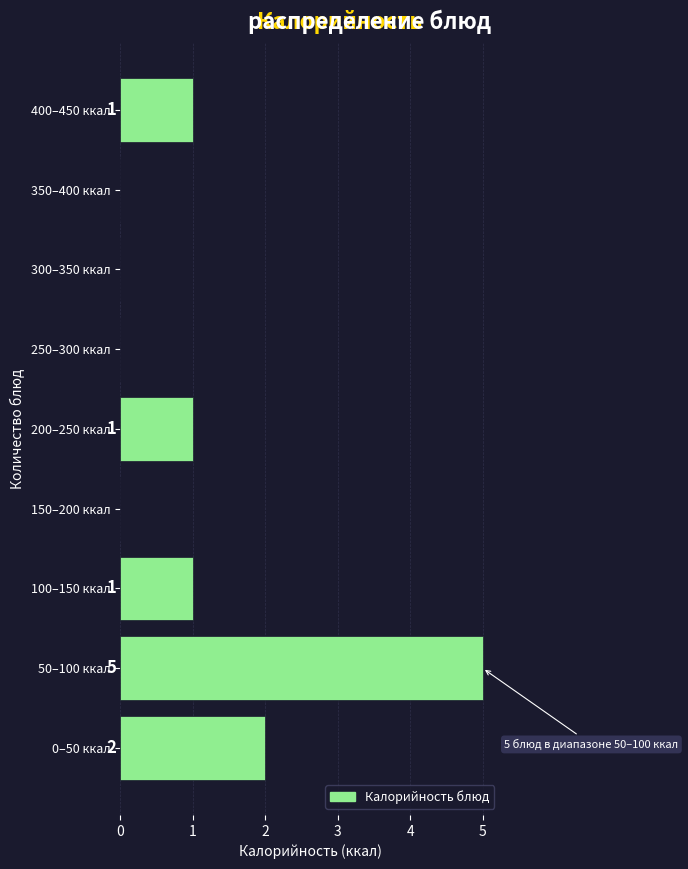

Reading bottom to top, what are all the values shown in this chart?

0–50 ккал=2	50–100 ккал=5	100–150 ккал=1	150–200 ккал=0	200–250 ккал=1	250–300 ккал=0	300–350 ккал=0	350–400 ккал=0	400–450 ккал=1